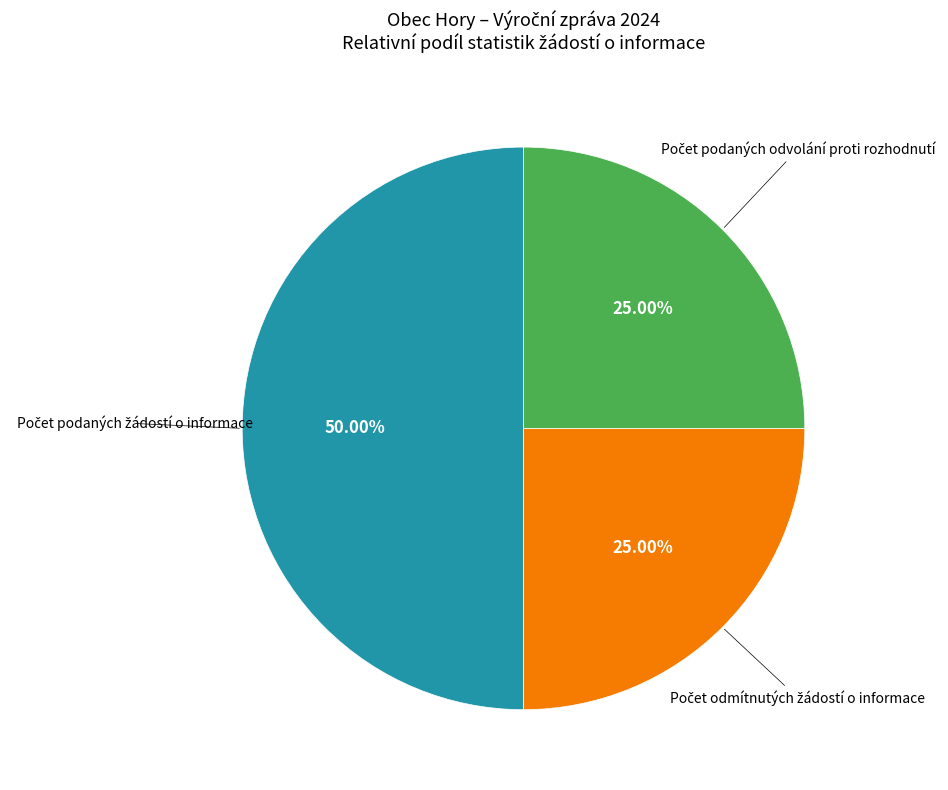

Count the number of slices in the pie.

3